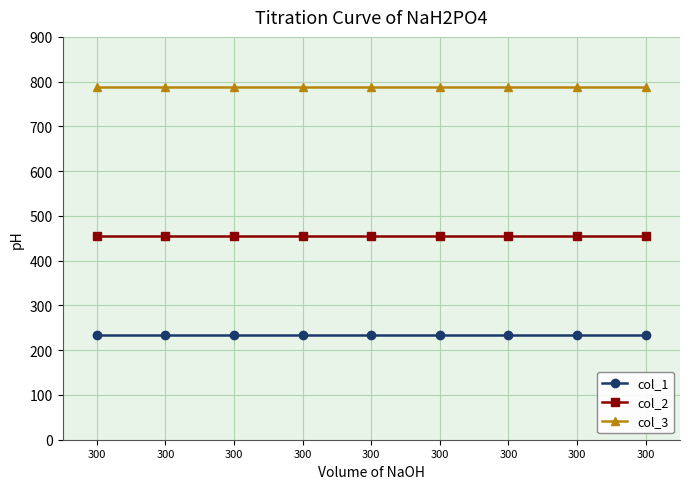

The value of col_3 at 300 is 1203. True or false?

False